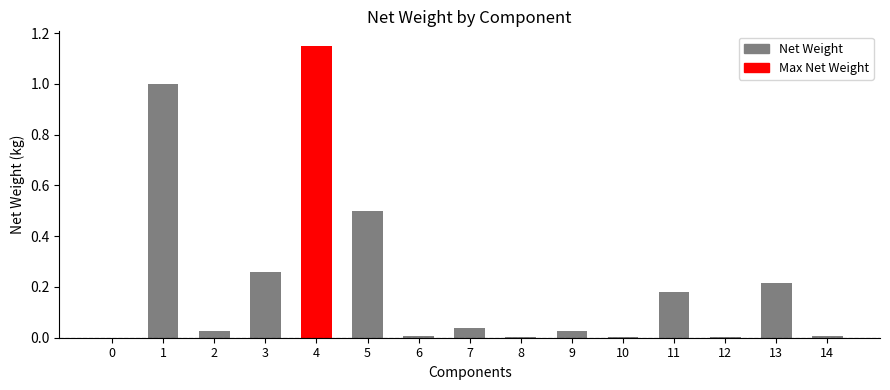

How many distinct data groups are displayed?

1